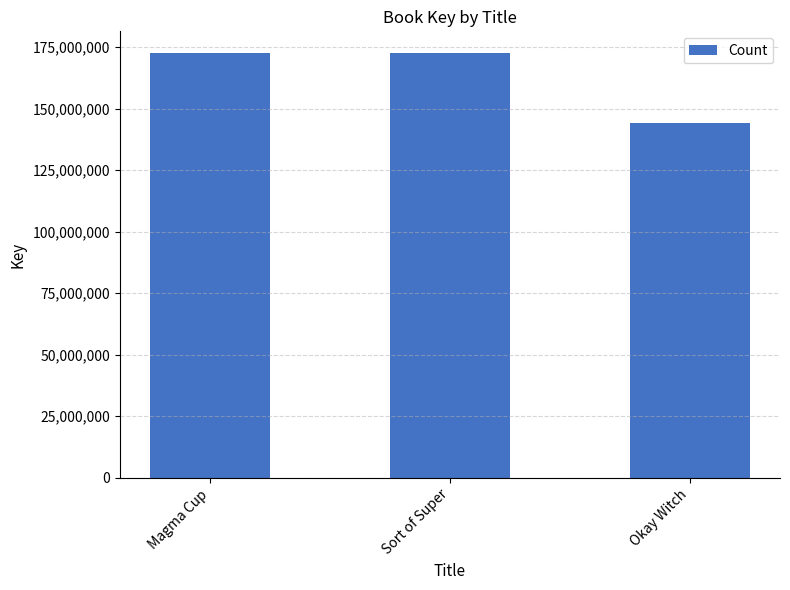

What is the value of the 3rd bar from the left?

144163387